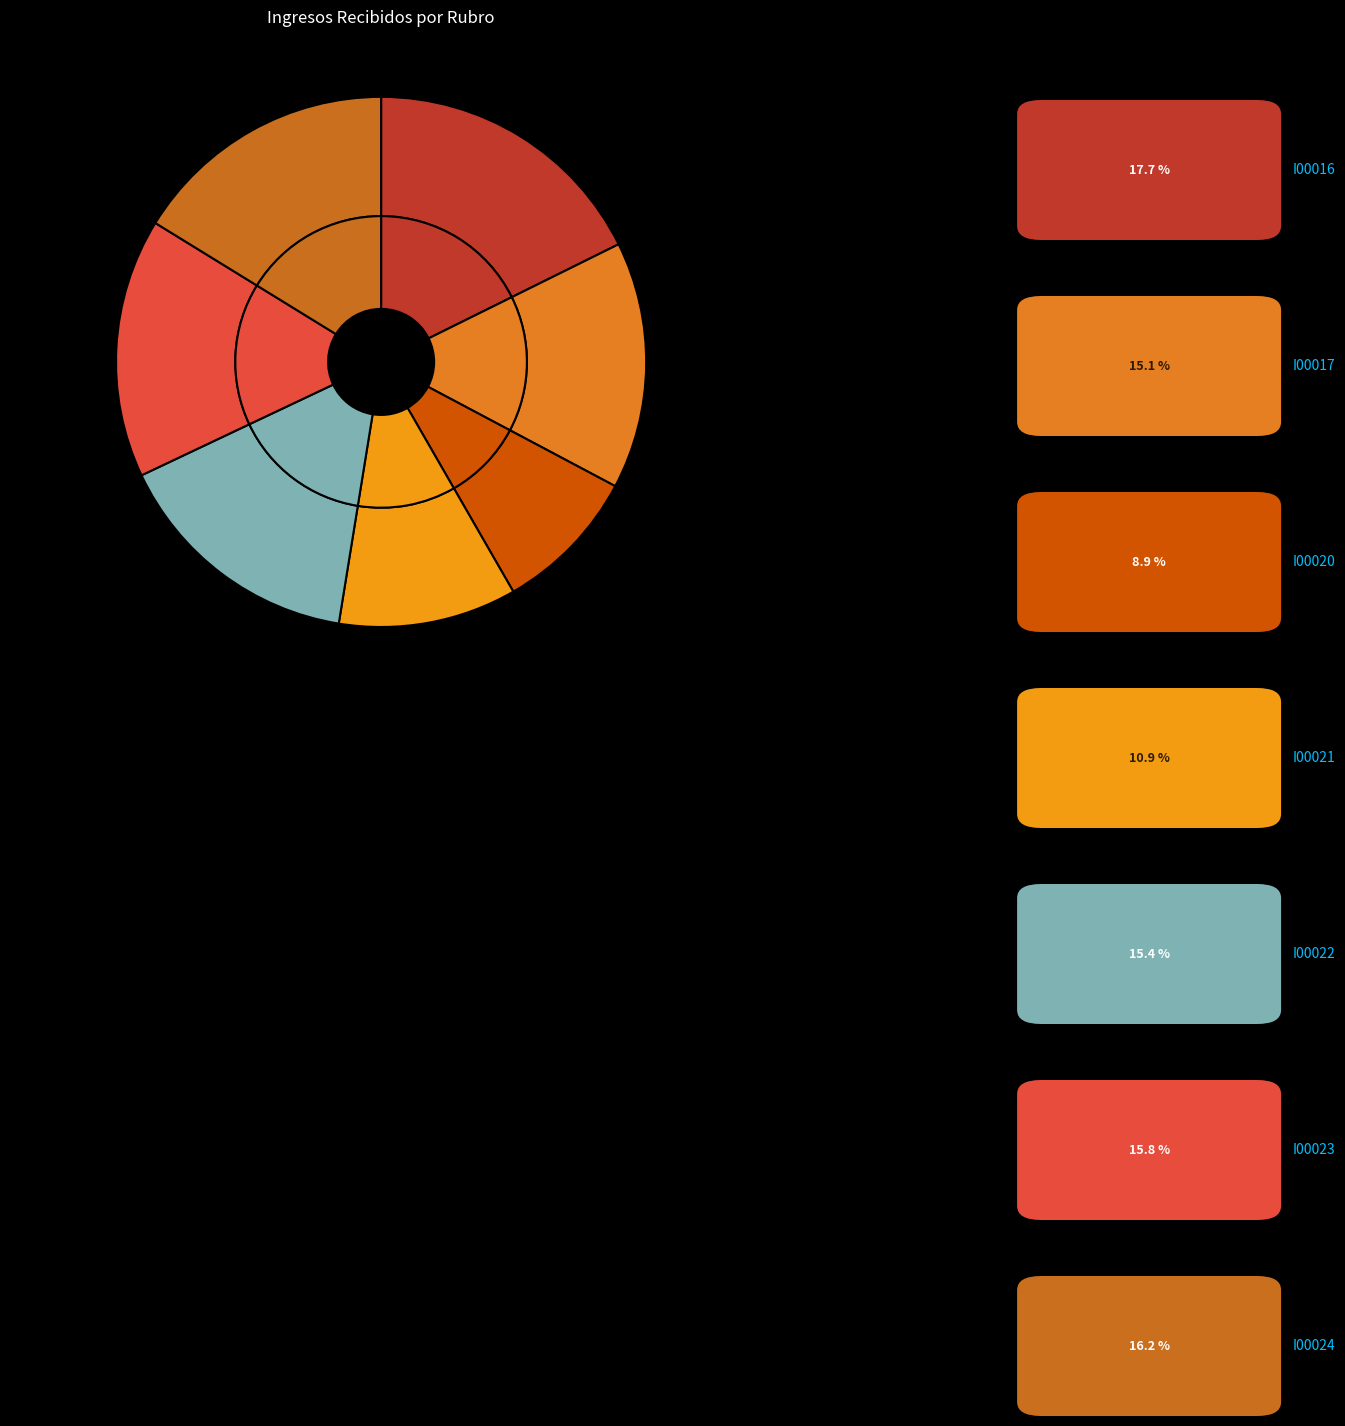

True or false: I00016 accounts for 18% of the total.

True